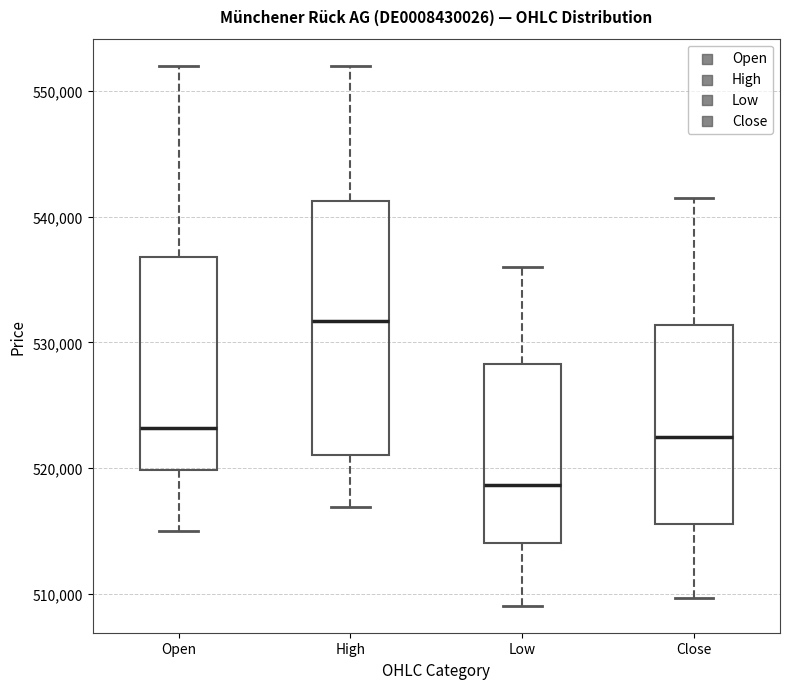

Which box is the tallest, from its lower edge to its upper edge?

High